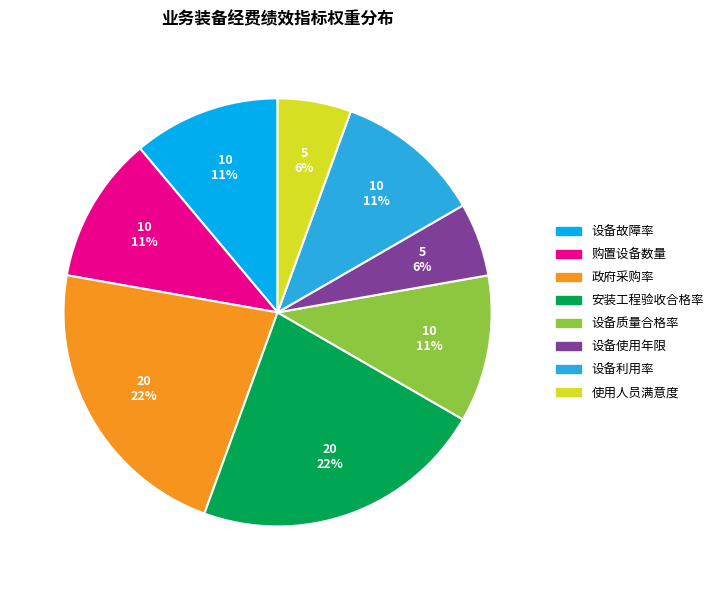

Is 使用人员满意度 the majority of the pie?

No